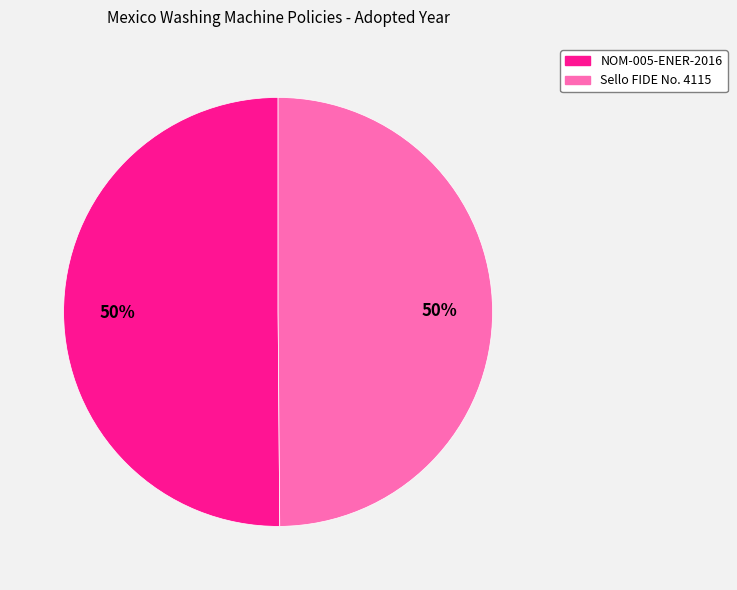

Approximately how many times larger is the value at NOM-005-ENER-2016 compared to Sello FIDE No. 4115?

1.0